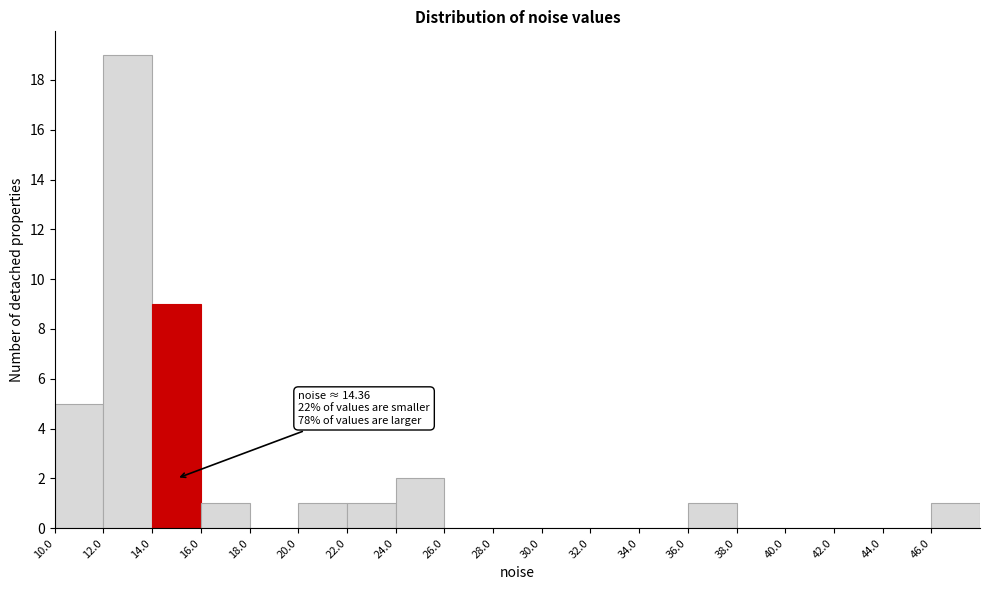

Over which range of the x-axis is the bar tallest?

12 to 14